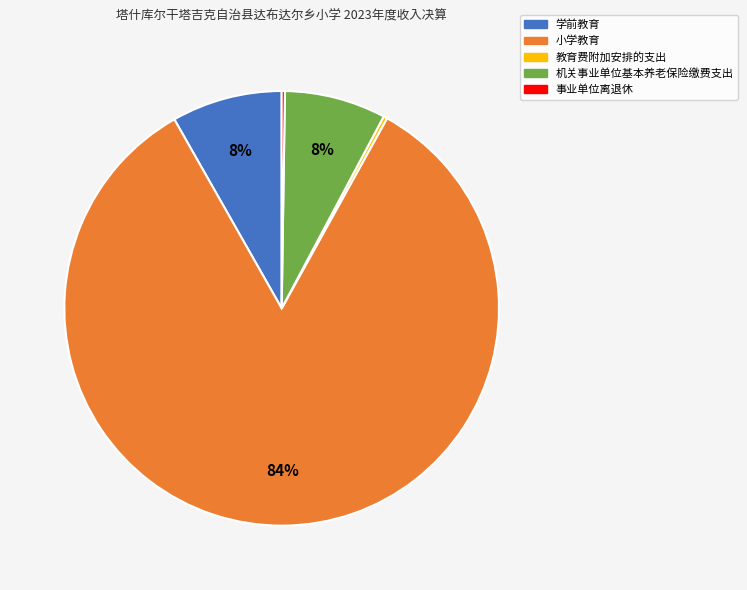

Which slice is the largest?

小学教育